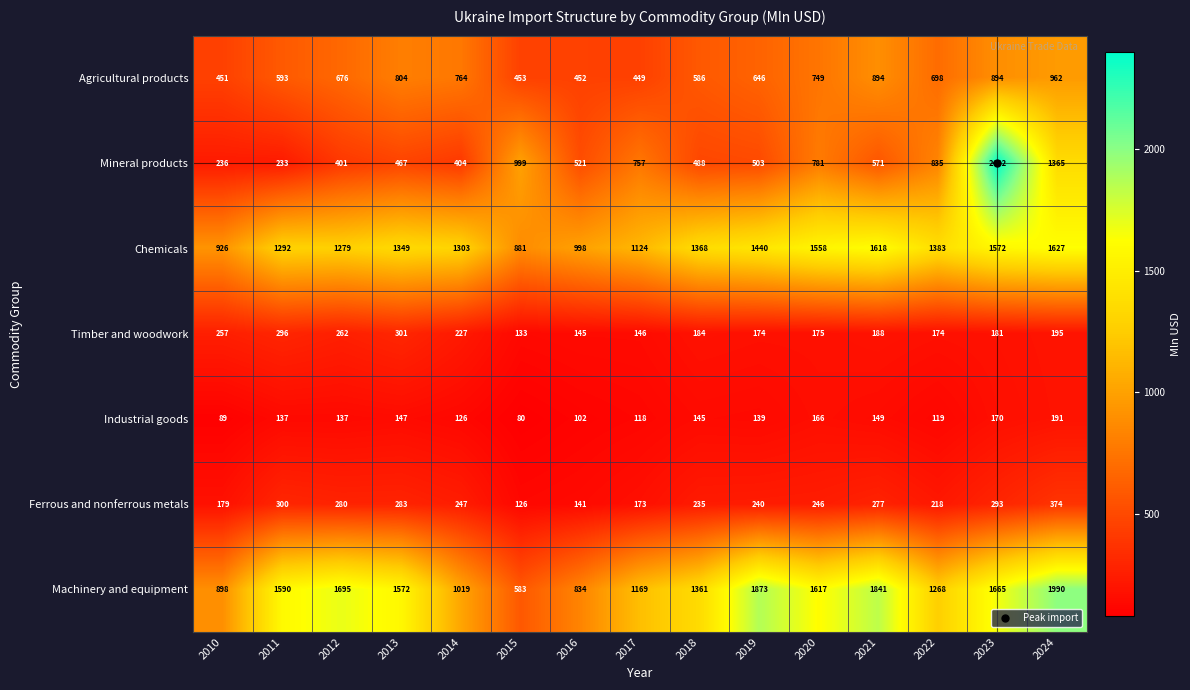

How many data points does each series have?

15